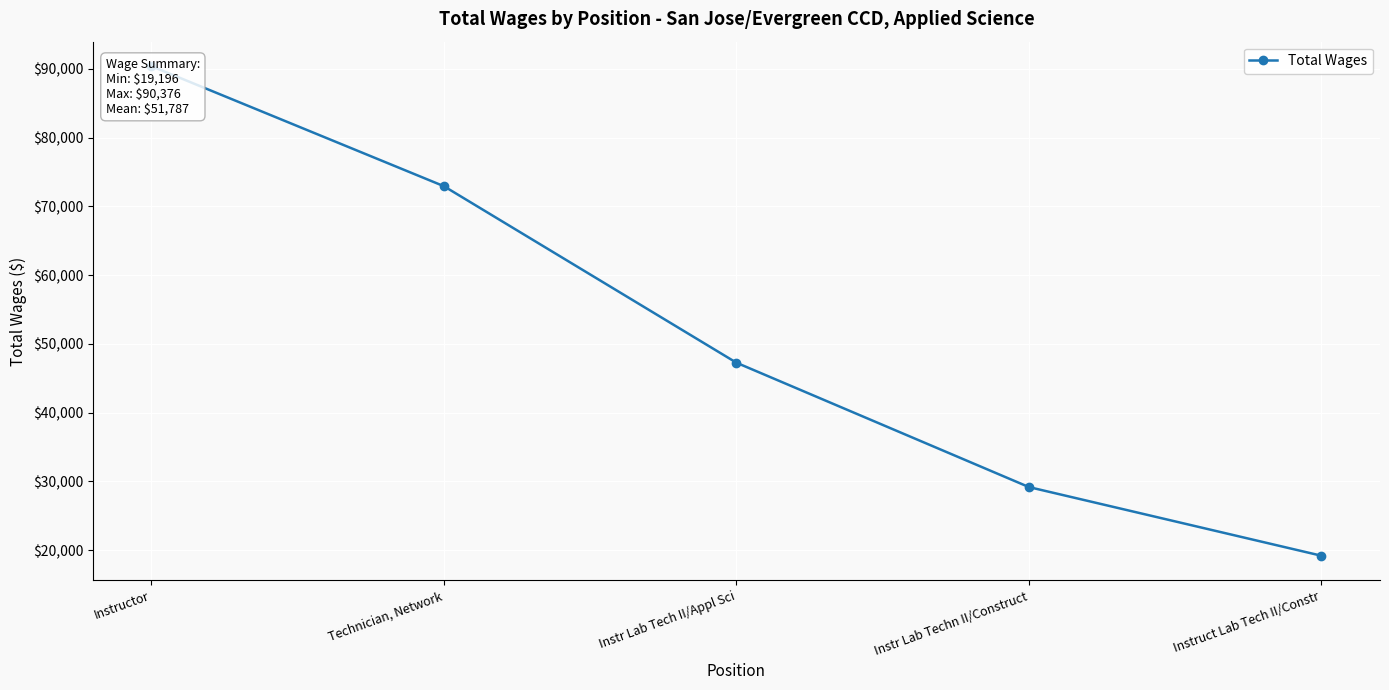

What is the smallest value displayed?

19196